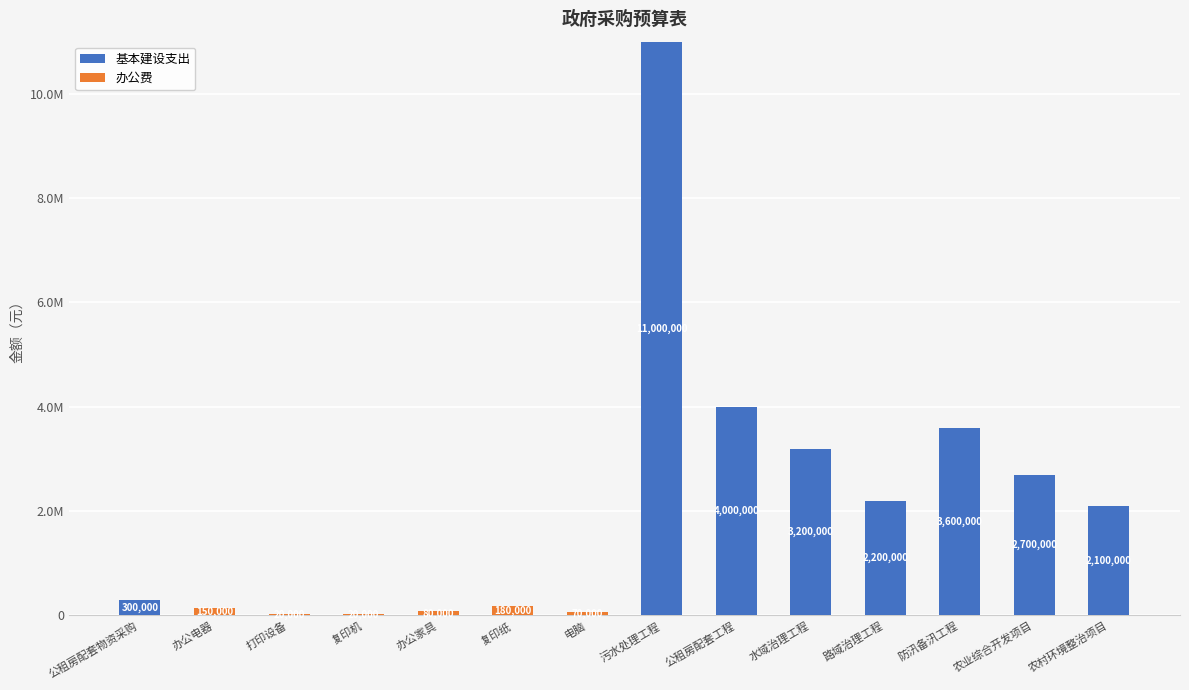

What is the sum of the 办公费 values at 路域治理工程 and 打印设备?

20000